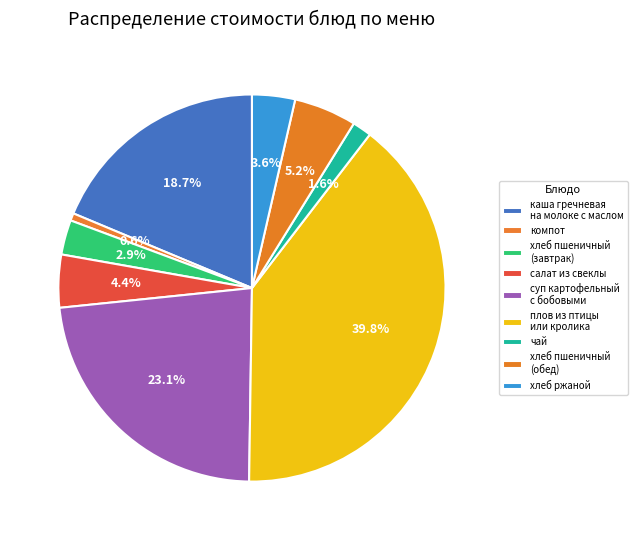

How many slices are in this pie chart?

9